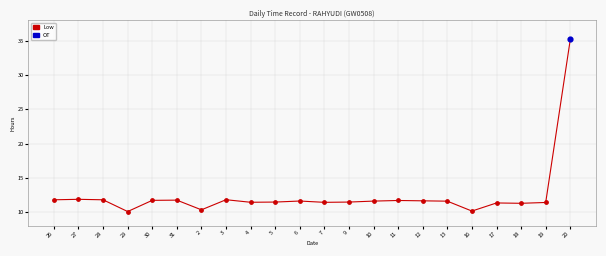

Between 2 and 7, which is larger?

7